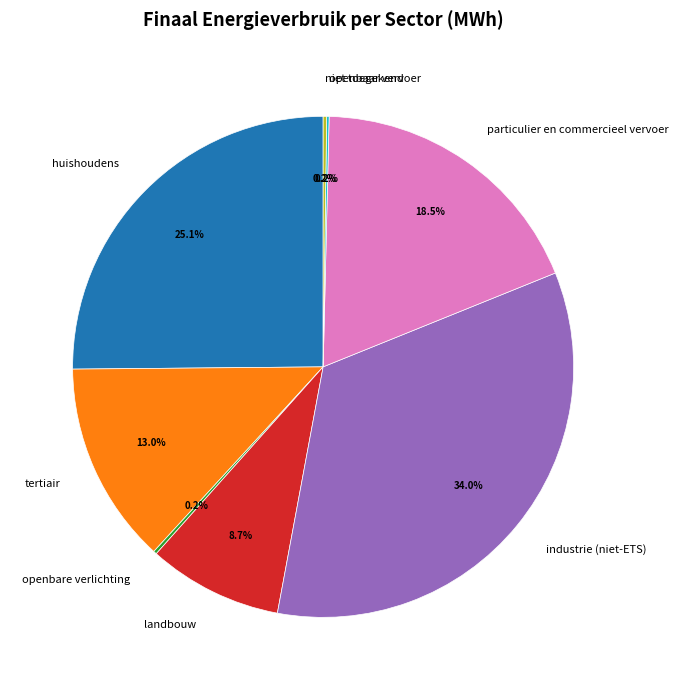

What is the ratio of the value at industrie (niet-ETS) to the value at huishoudens?

1.4